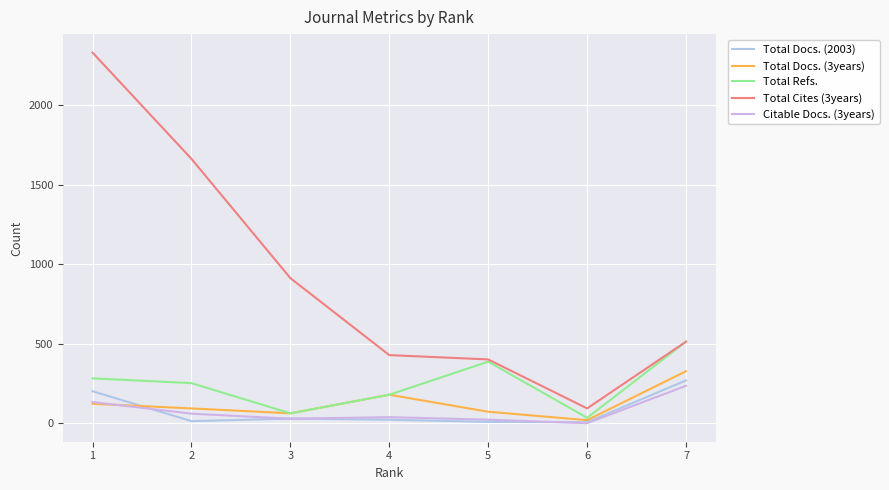

What is the sum of the Total Refs. values at 6 and 4?

213